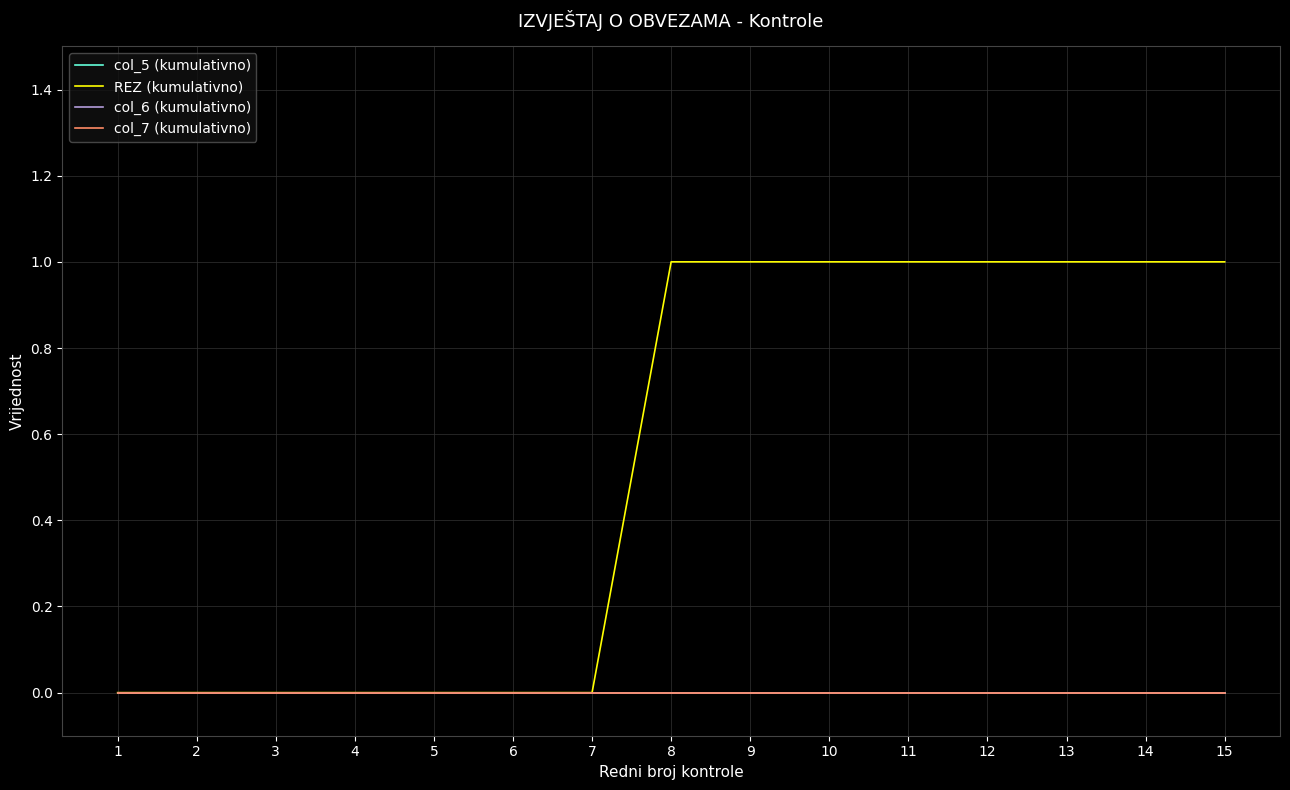

At 10, list the series in order from largest to smallest.

REZ (kumulativno), col_5 (kumulativno), col_6 (kumulativno), col_7 (kumulativno)